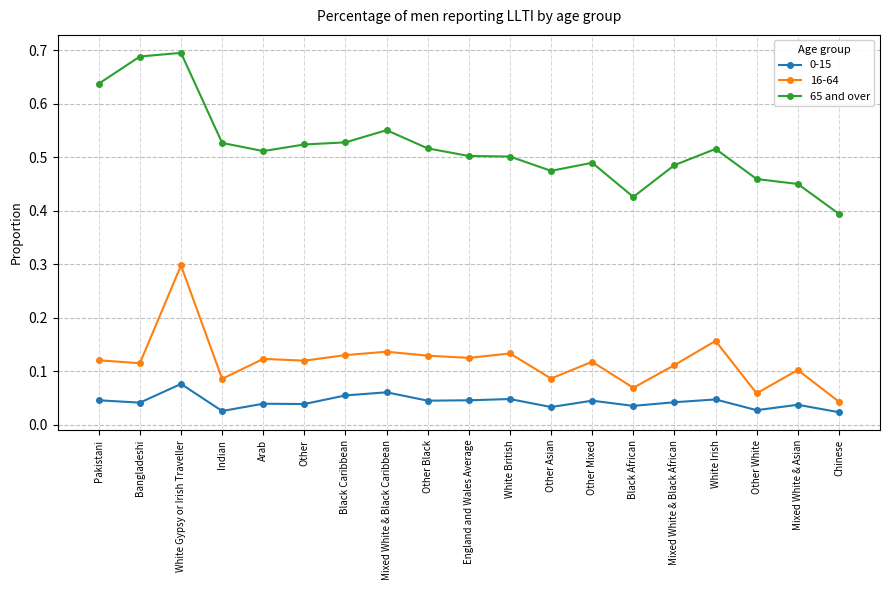

How many points are higher than both their immediate neighbors (excluding endpoints)?

4